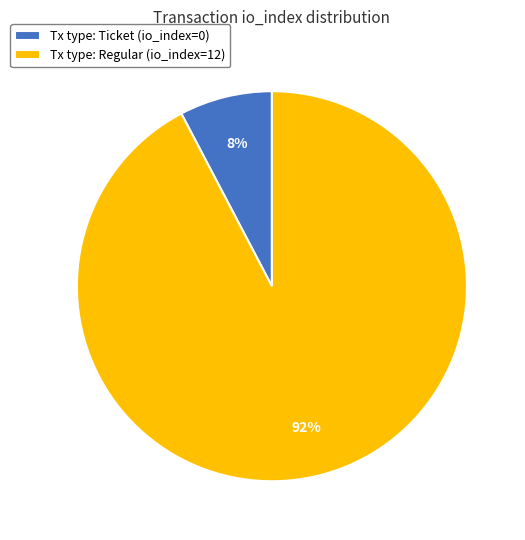

Between Tx type: Ticket (io_index=0) and Tx type: Regular (io_index=12), which is larger?

Tx type: Regular (io_index=12)